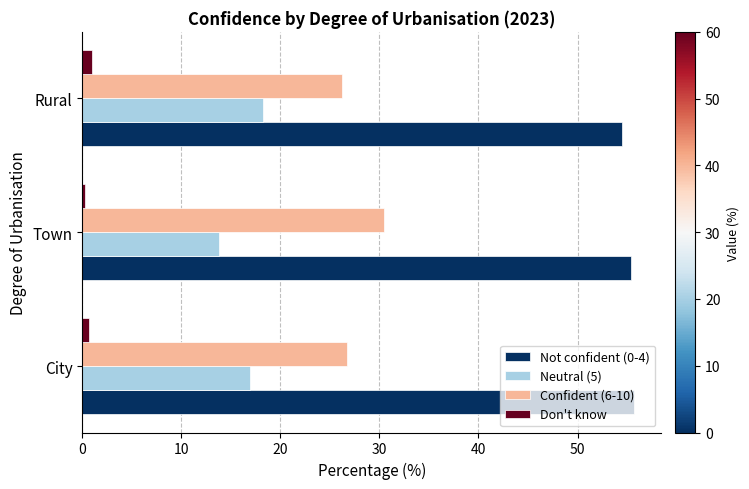

What is the difference between the maximum and minimum values in the Neutral (5) series?

4.4